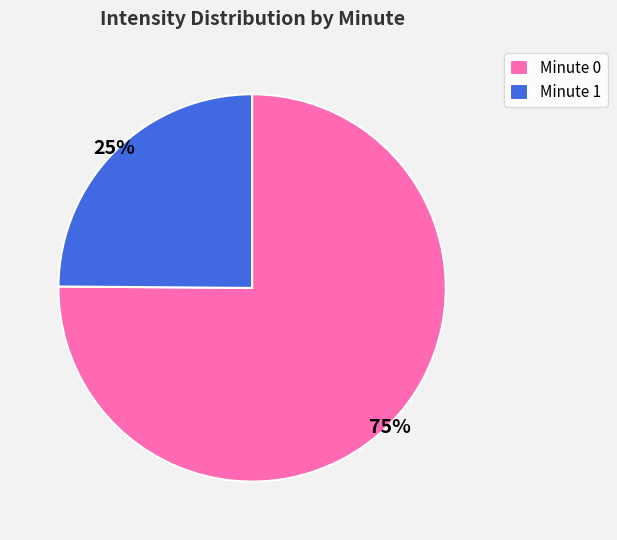

The Minute 1 slice represents 33% of the pie. True or false?

False